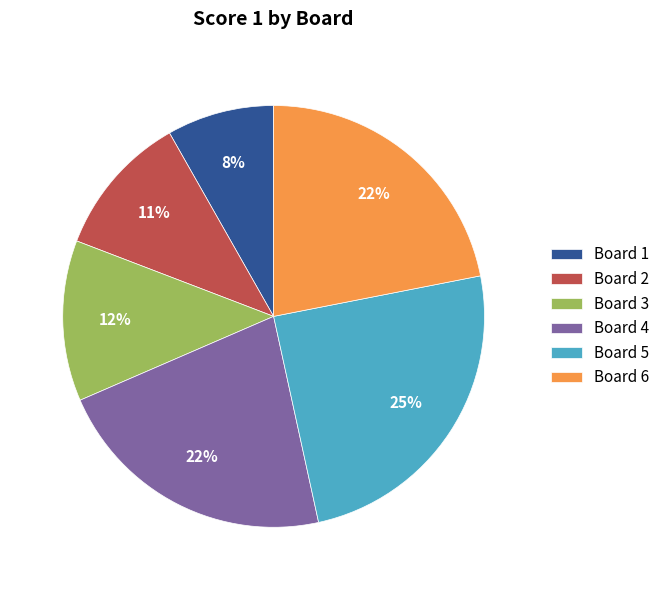

Do Board 6 and Board 5 together represent more than half of the pie?

No